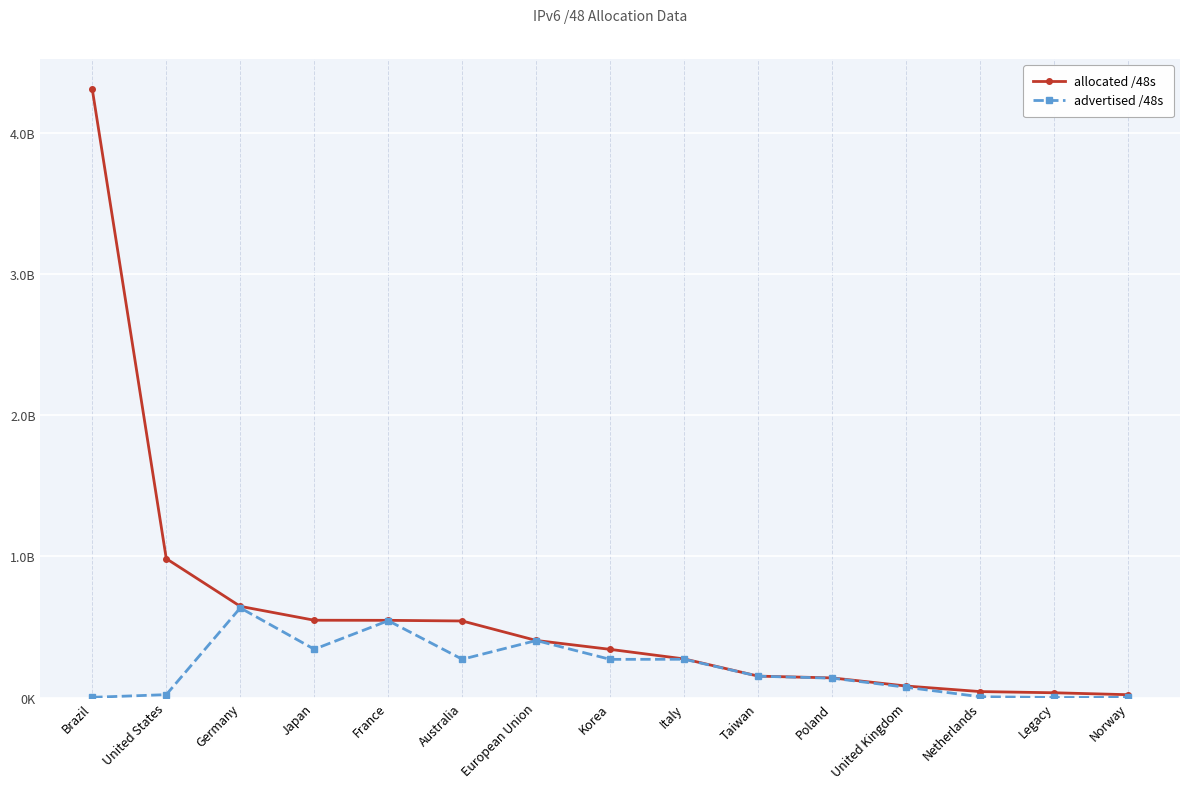

Is this an area chart (filled region under the line)?

No